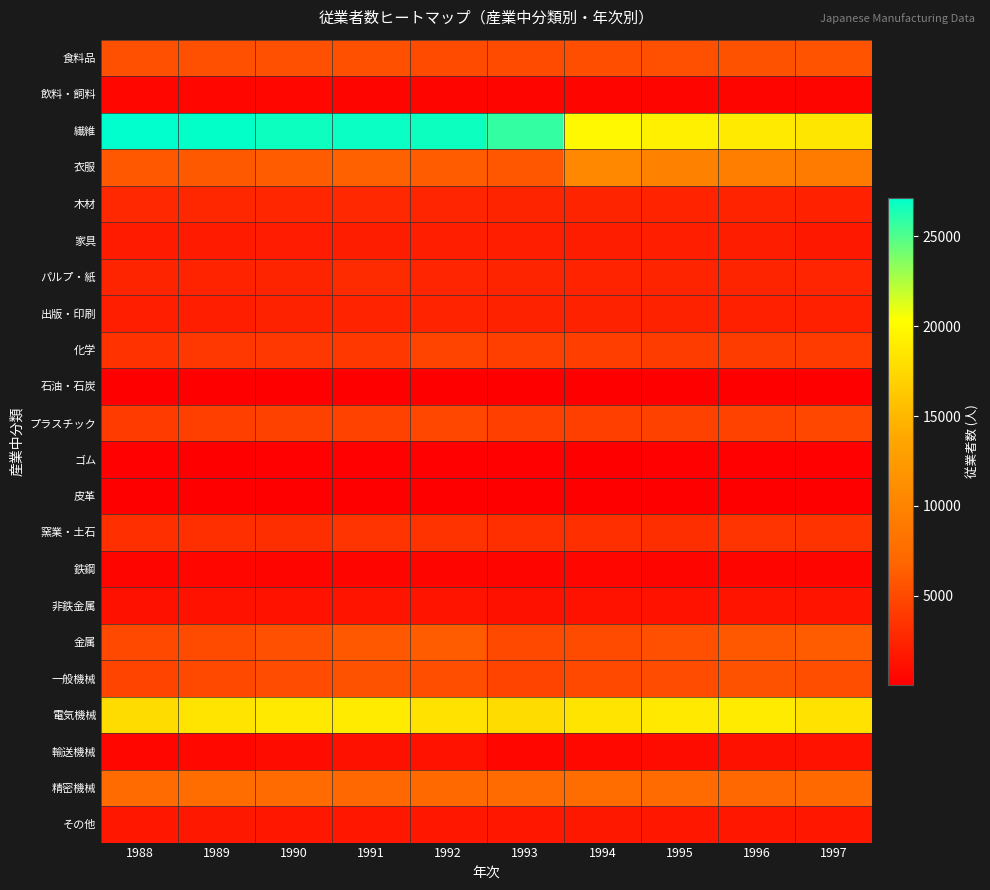

Which series has the largest range (max minus min)?

繊維